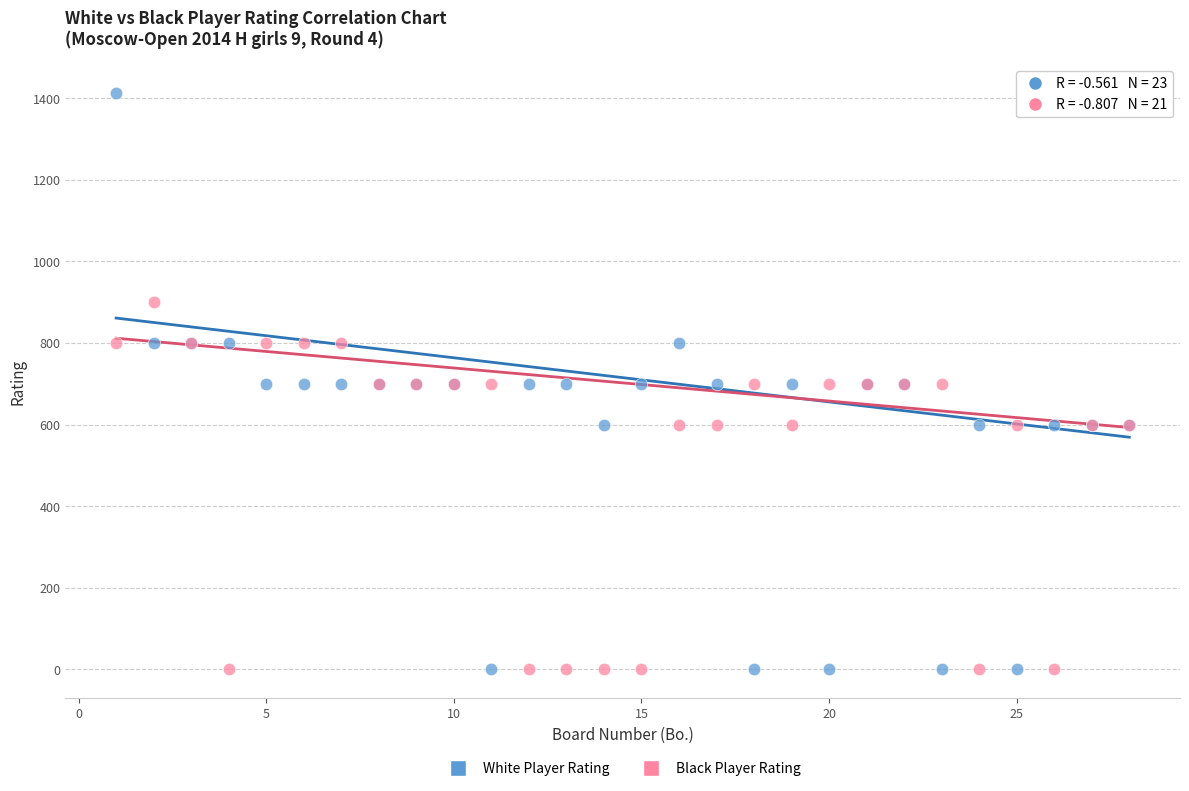

Which series contains the highest Y value?

White Player Rating